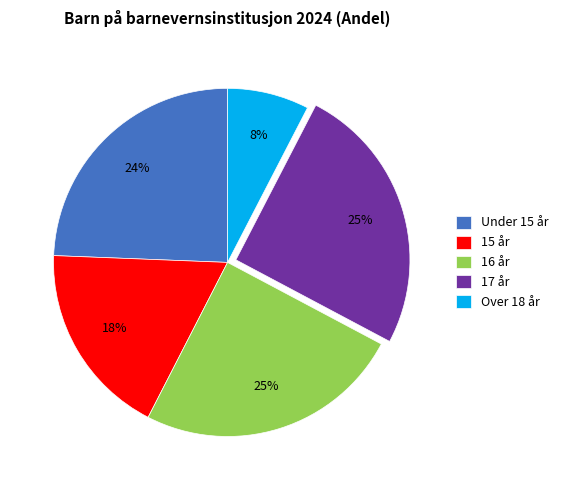

How many slices are in this pie chart?

5